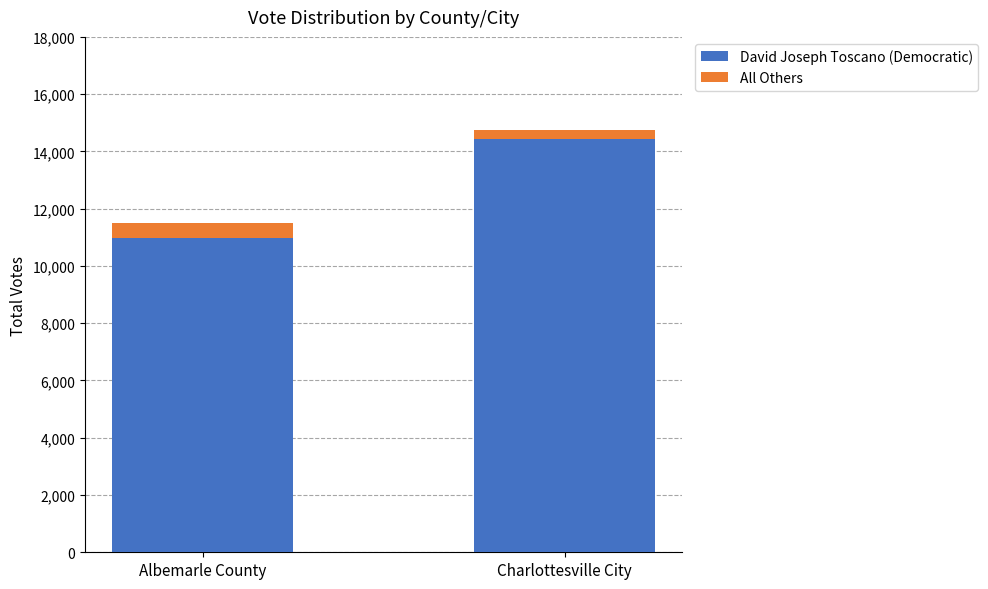

Rank the categories by David Joseph Toscano (Democratic) value from highest to lowest.

Charlottesville City, Albemarle County